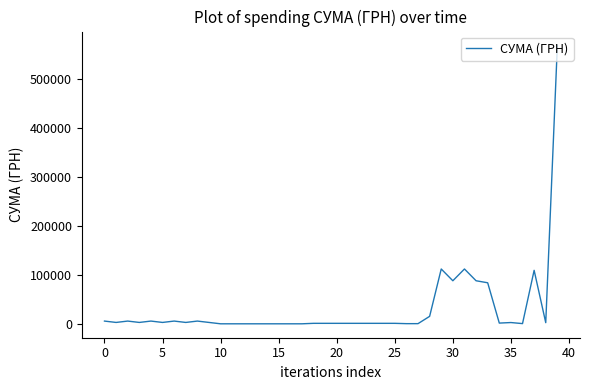

What is the greatest value displayed?

567590.1